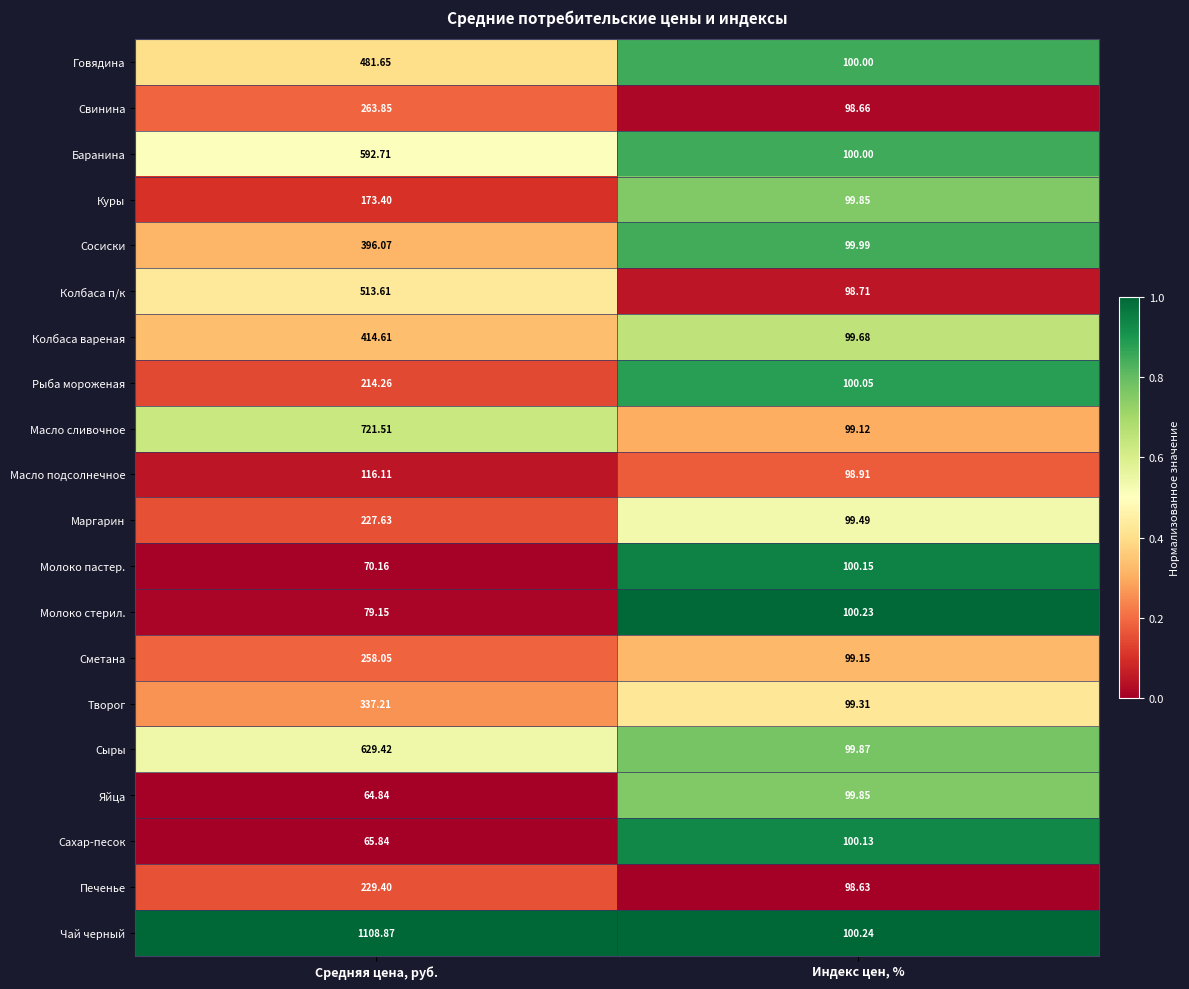

Which series has the largest total across all categories?

Чай черный